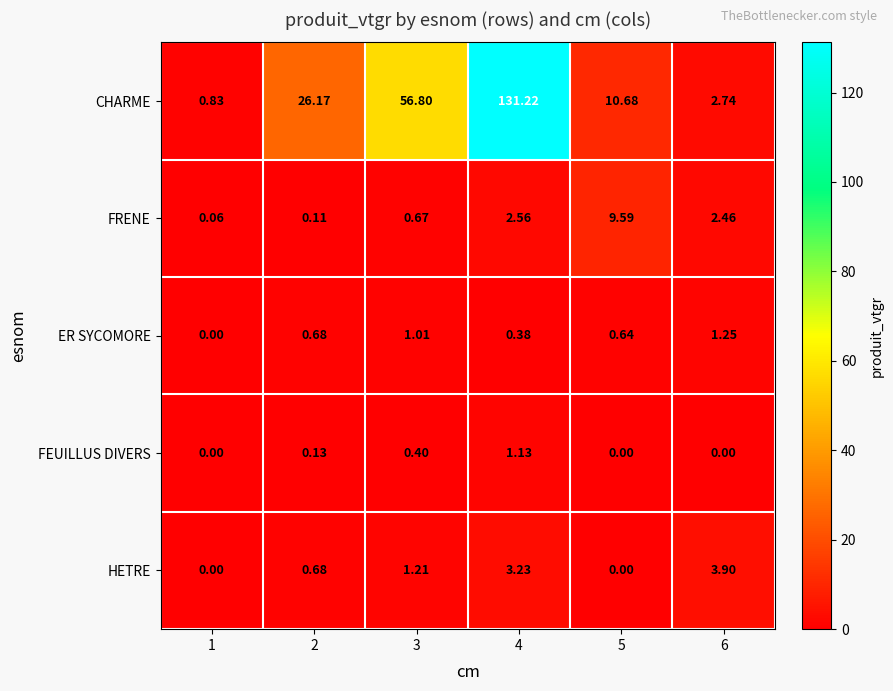

Rank the series by their maximum value, from highest to lowest.

CHARME, FRENE, HETRE, ER SYCOMORE, FEUILLUS DIVERS